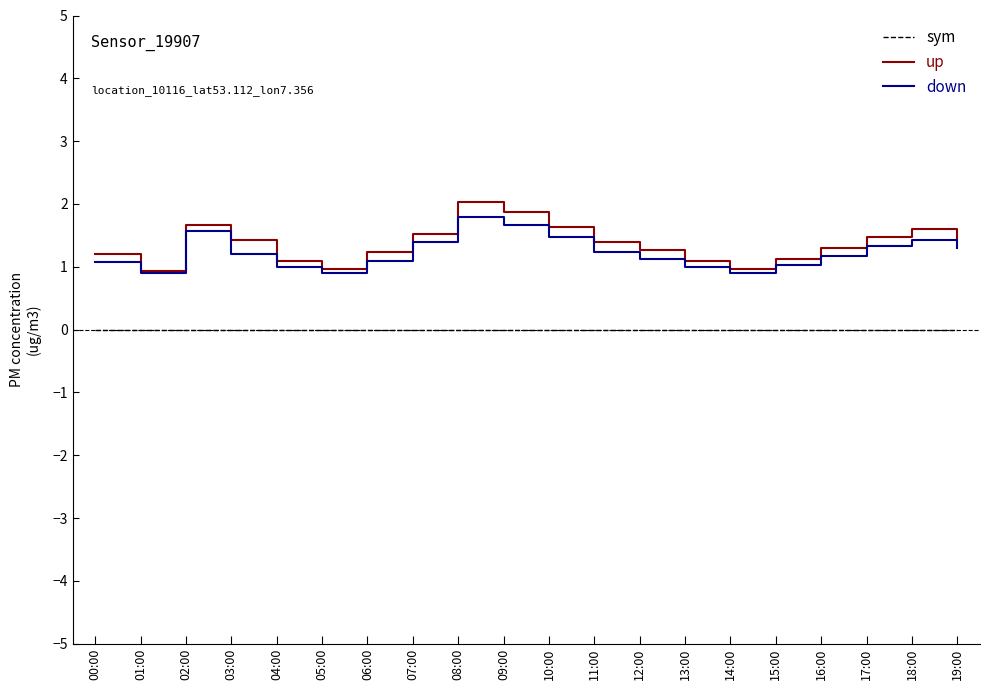

What is the maximum value shown in the chart?

2.0